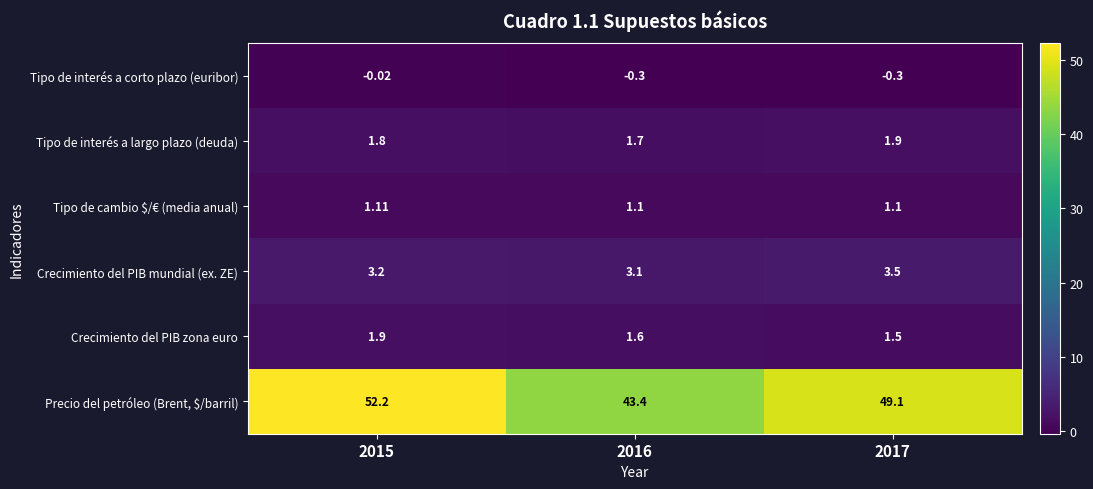

What is the total value across all series at 2016?

50.6